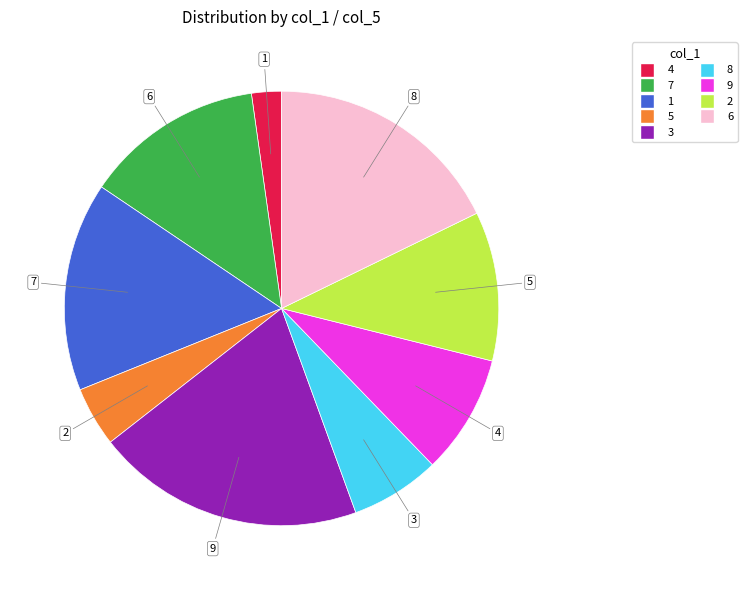

Is there a majority slice in this chart?

No